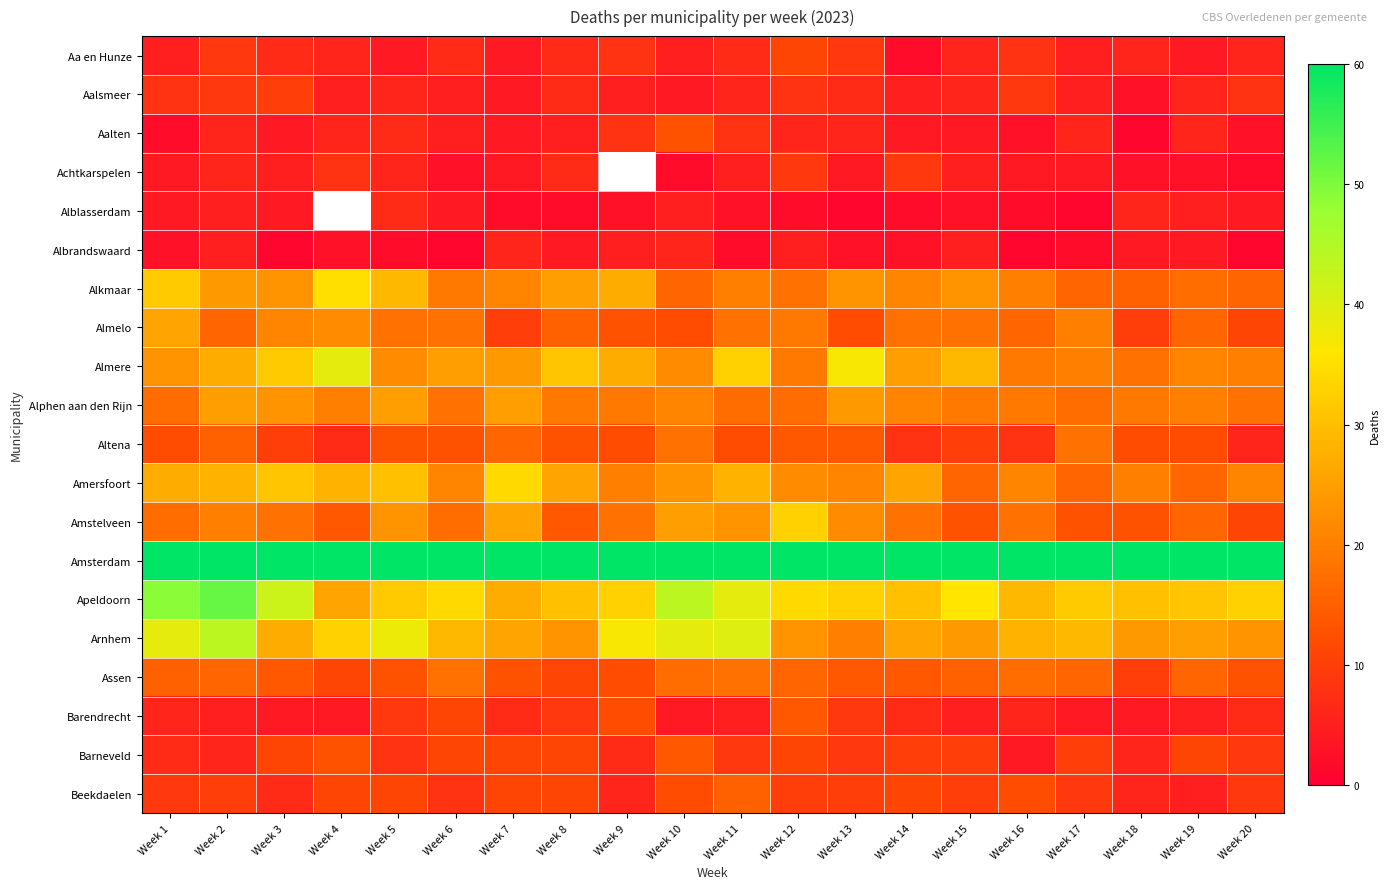

The Barneveld series shows 9.0 at Week 20. True or false?

True